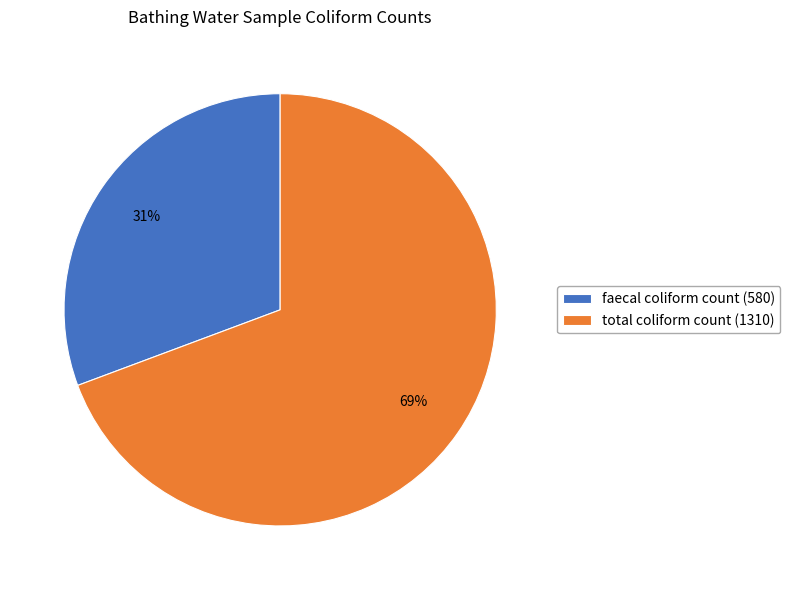

Which slice is the largest?

total coliform count (1310)